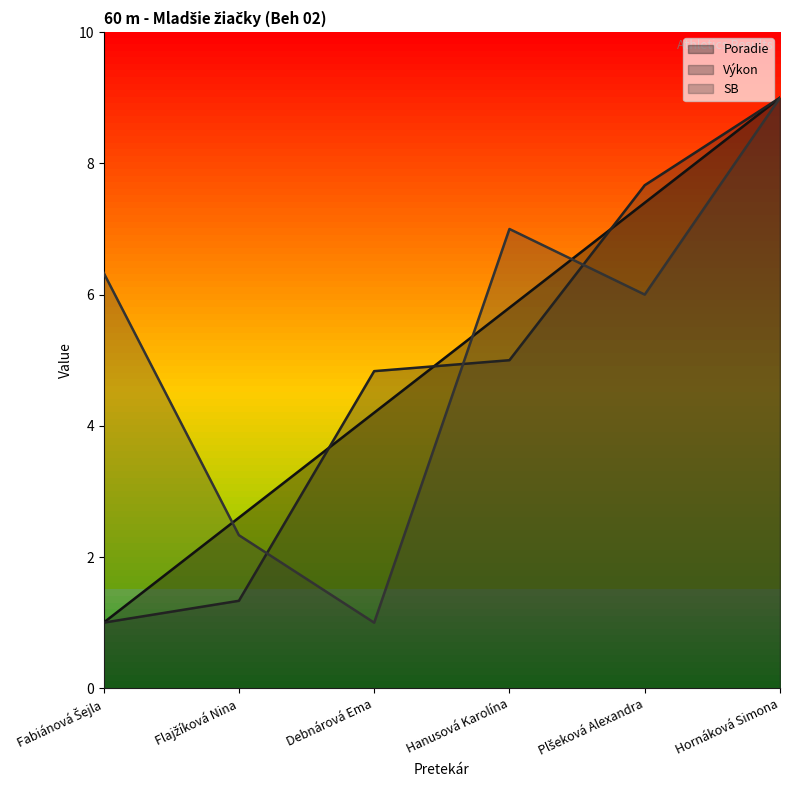

What is the maximum value shown in the chart?

9.0